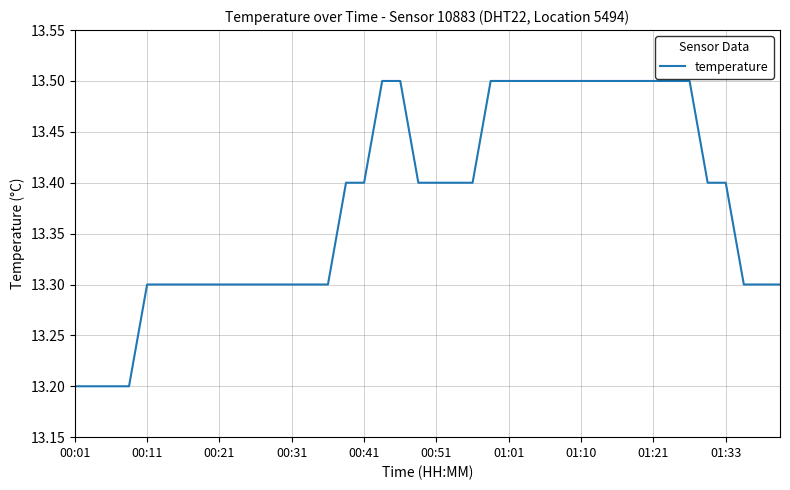

What is the minimum value shown in the chart?

13.2